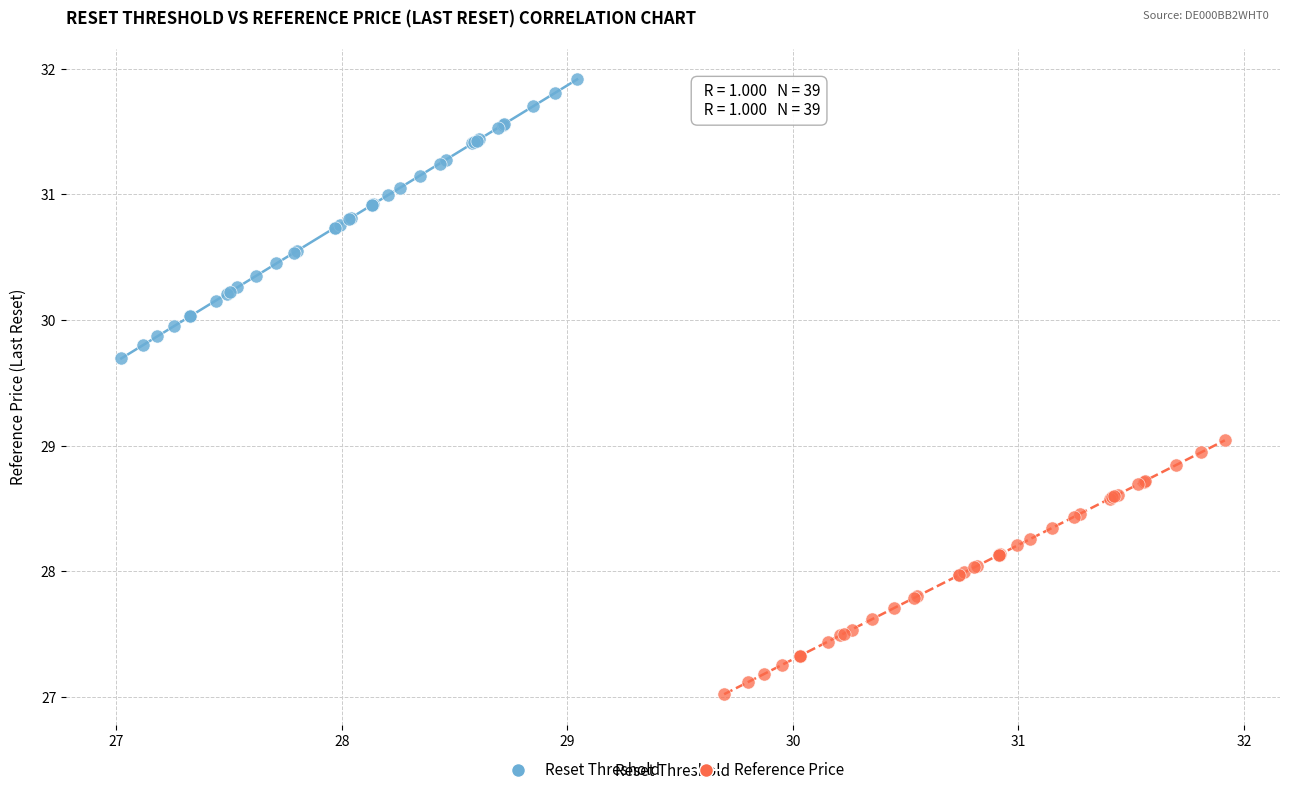

What are all the series names shown in the legend?

Reset Threshold, Reference Price